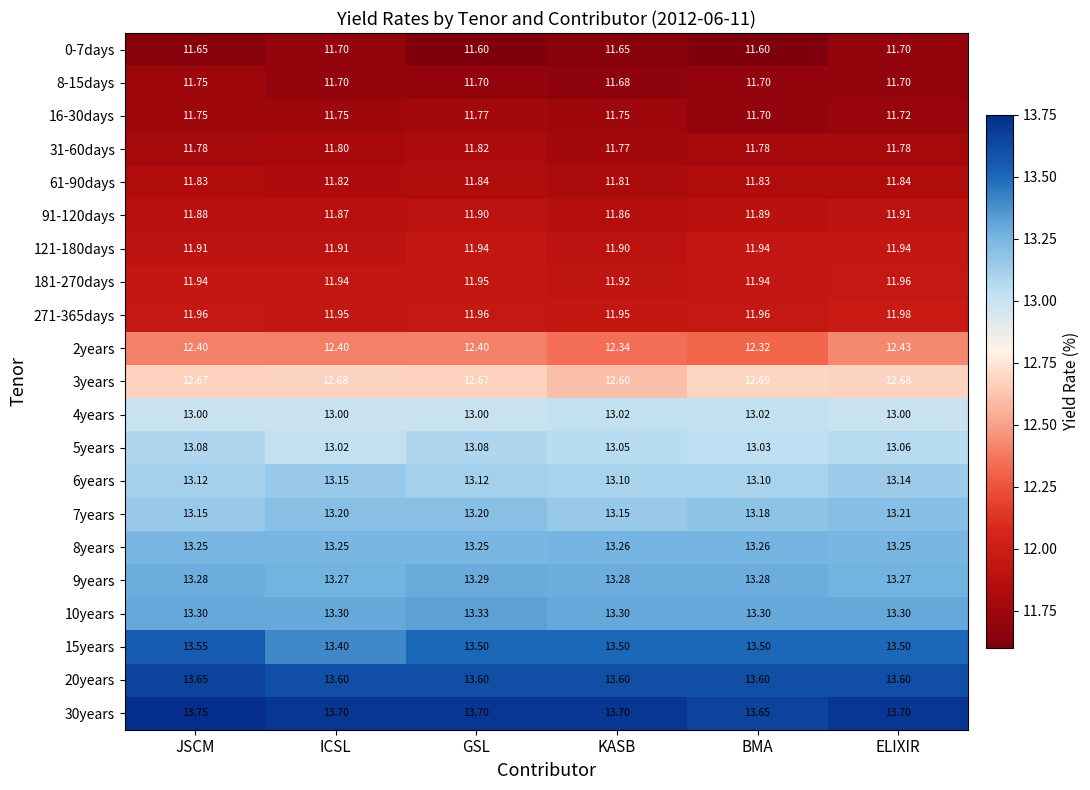

Rank the series by their maximum value, from lowest to highest.

0-7days, 8-15days, 16-30days, 31-60days, 61-90days, 91-120days, 121-180days, 181-270days, 271-365days, 2years, 3years, 4years, 5years, 6years, 7years, 8years, 9years, 10years, 15years, 20years, 30years